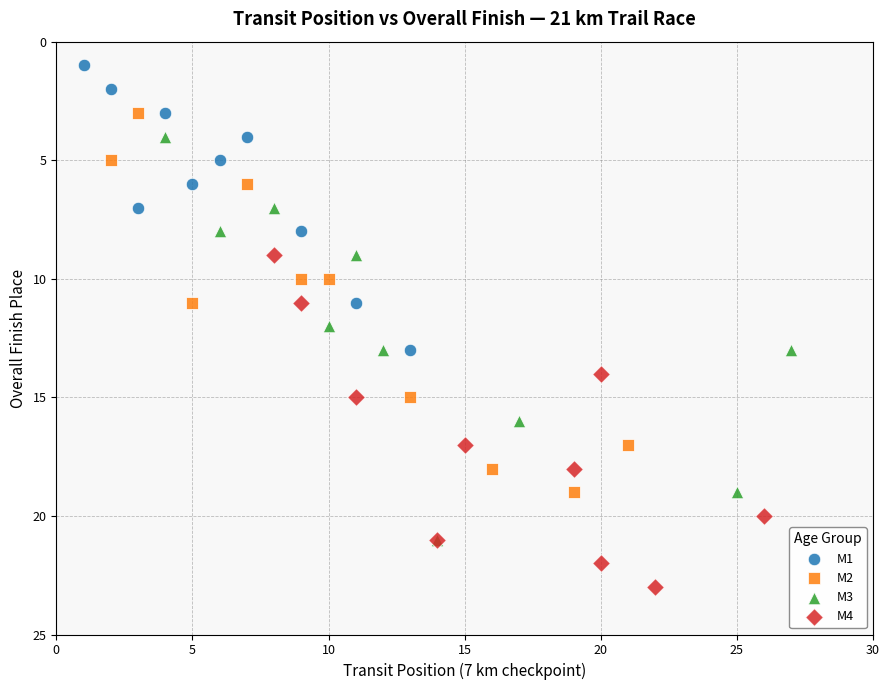

Which series has the widest spread of Y values?

М3